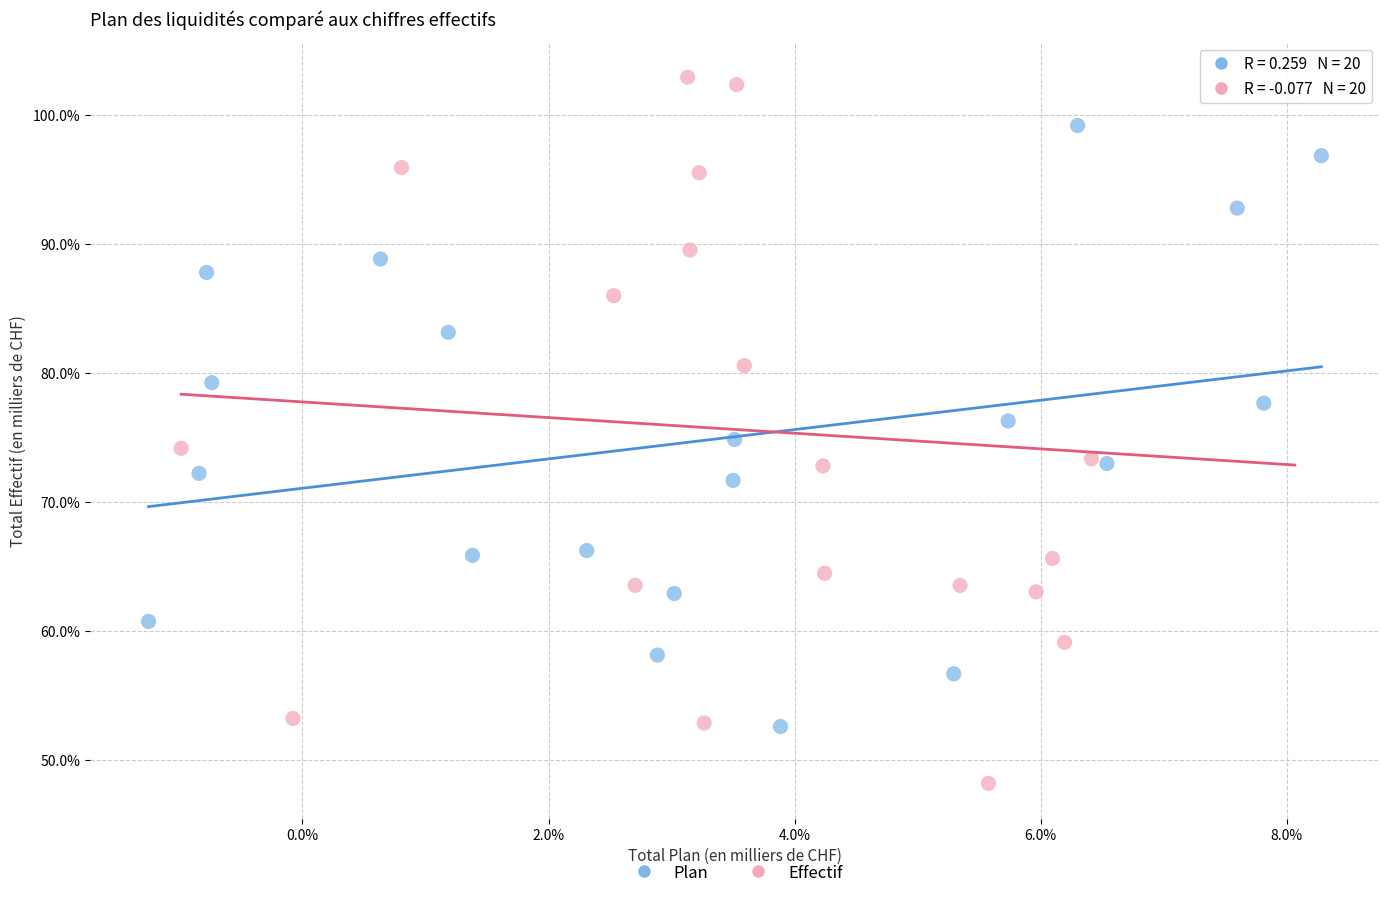

Which series reaches the minimum Y coordinate?

Effectif